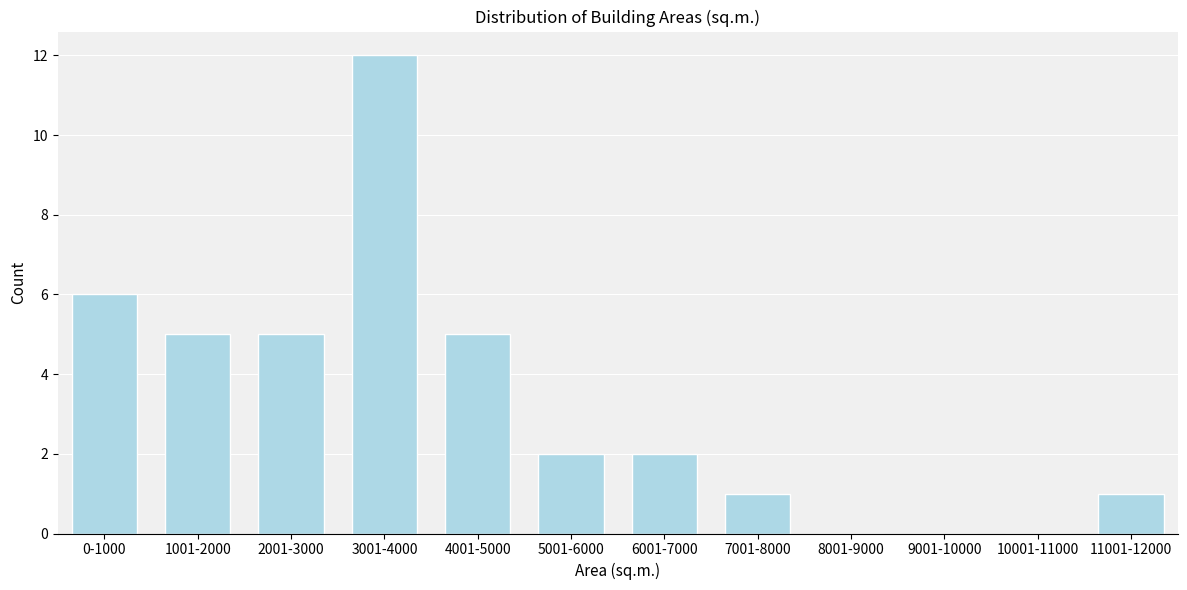

Reading right to left, transcribe all the data shown in this chart.

11001-12000=1	10001-11000=0	9001-10000=0	8001-9000=0	7001-8000=1	6001-7000=2	5001-6000=2	4001-5000=5	3001-4000=12	2001-3000=5	1001-2000=5	0-1000=6